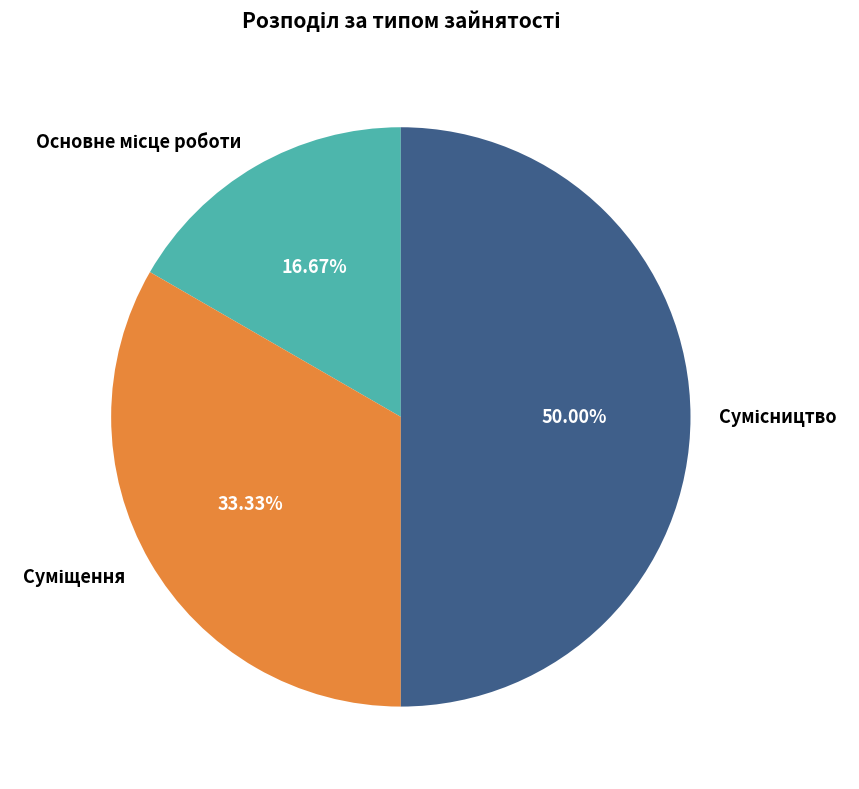

How many segments does this pie chart have?

3